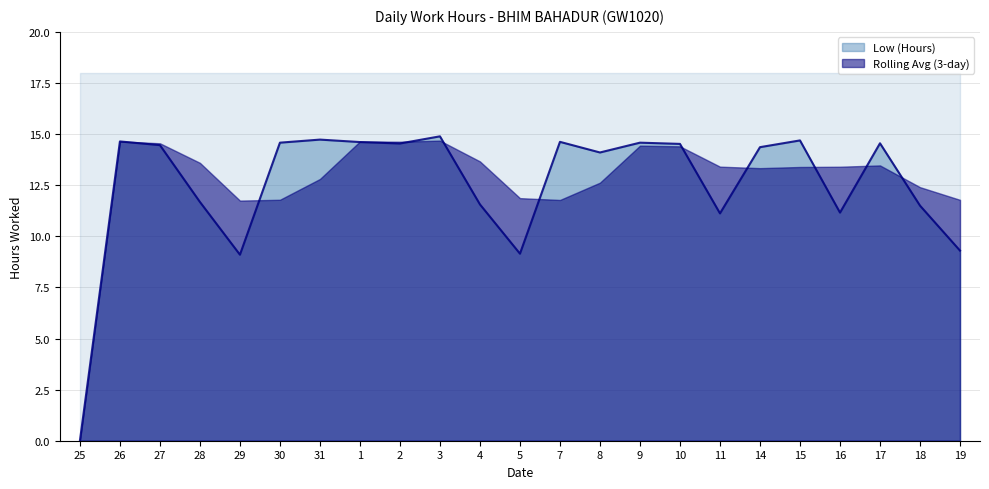

What position from the right is 30?

18